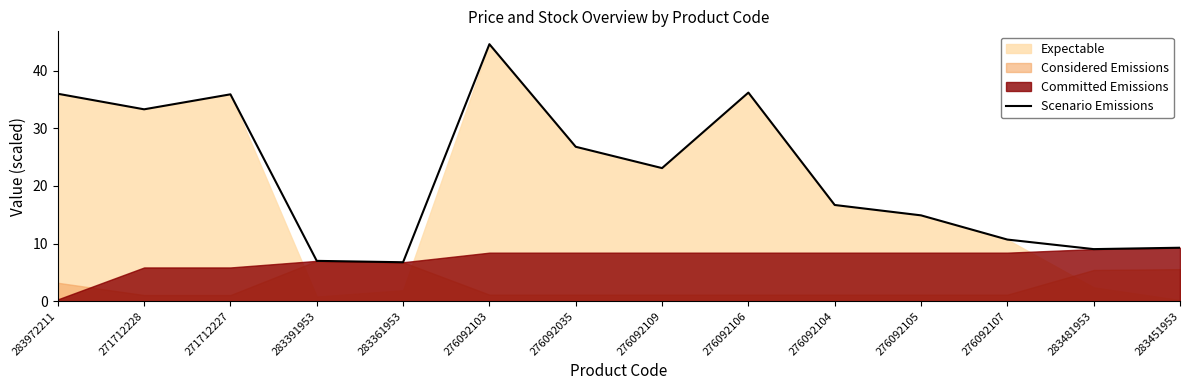

The Scenario Emissions series shows 4.3 at 276092104. True or false?

False